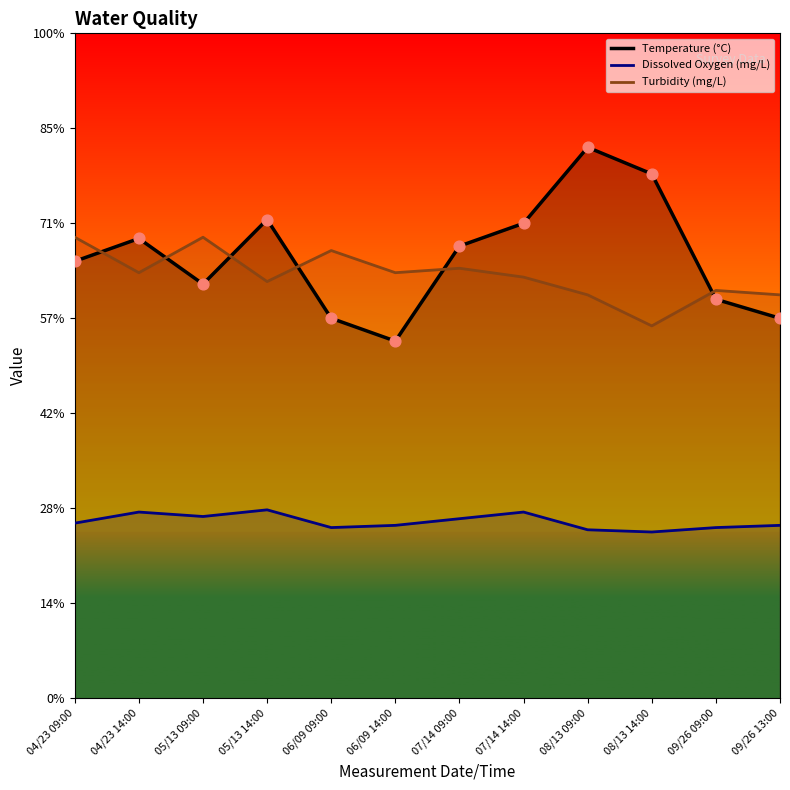

What is the change in value from 04/23 14:00 to 07/14 14:00?

+0.8